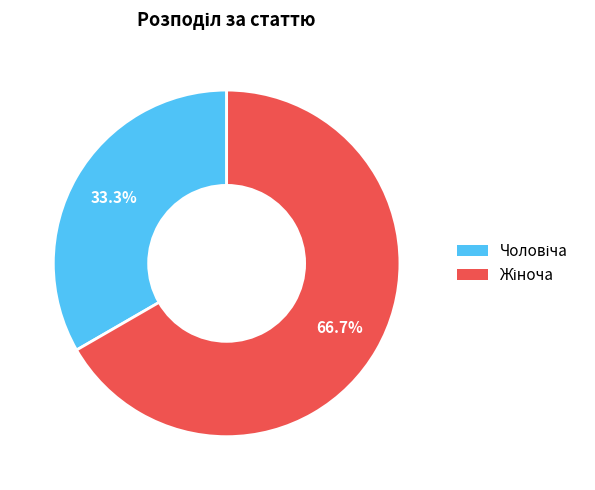

Is there any slice that represents more than half of the pie?

Yes